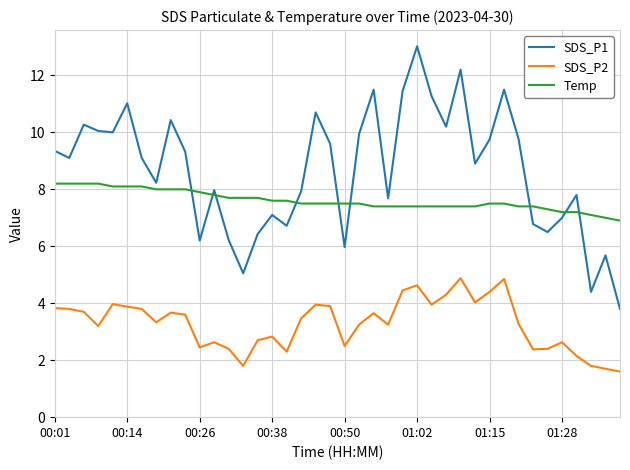

True or false: SDS_P2 and Temp intersect in this chart.

False